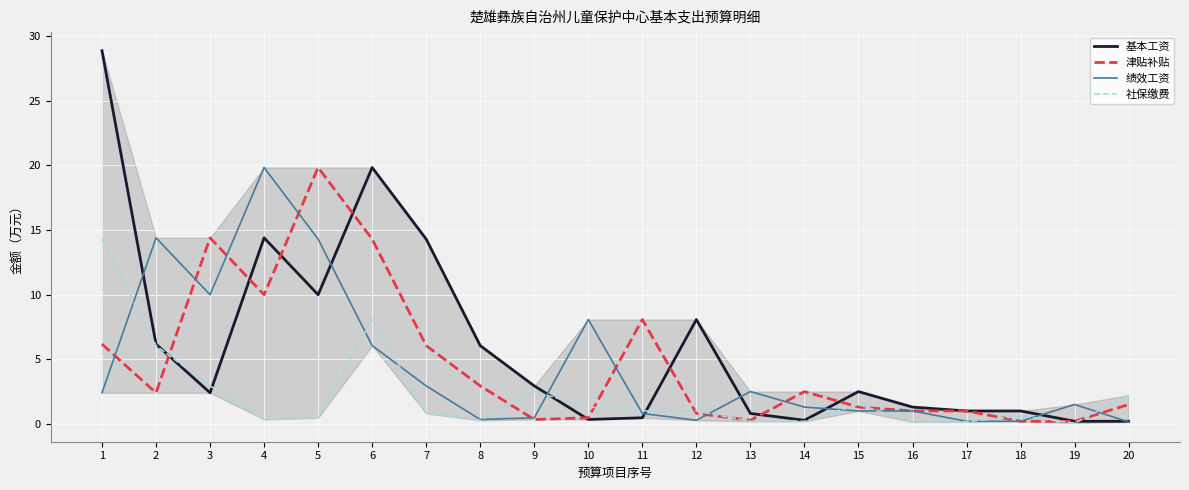

What are all the series names shown in the legend?

基本工资, 津贴补贴, 绩效工资, 社保缴费